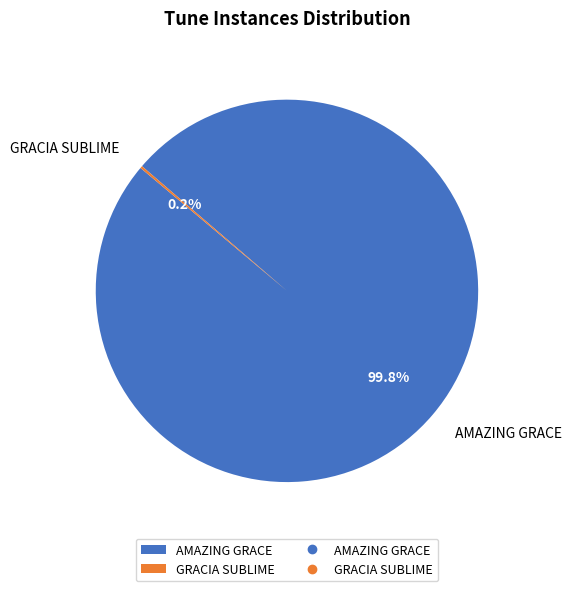

What percentage is NOT represented by AMAZING GRACE?

0.2%